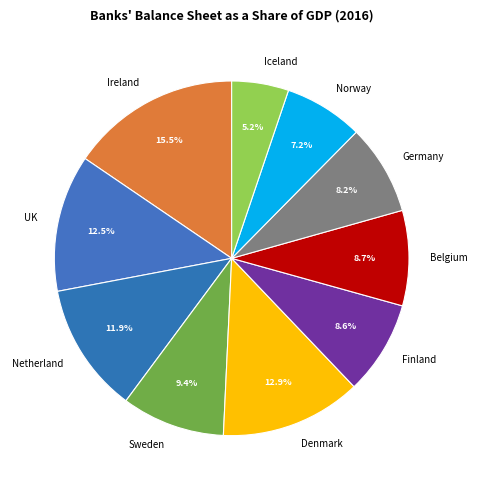

To the nearest percent, what is the combined percentage of Norway and Iceland?

12%